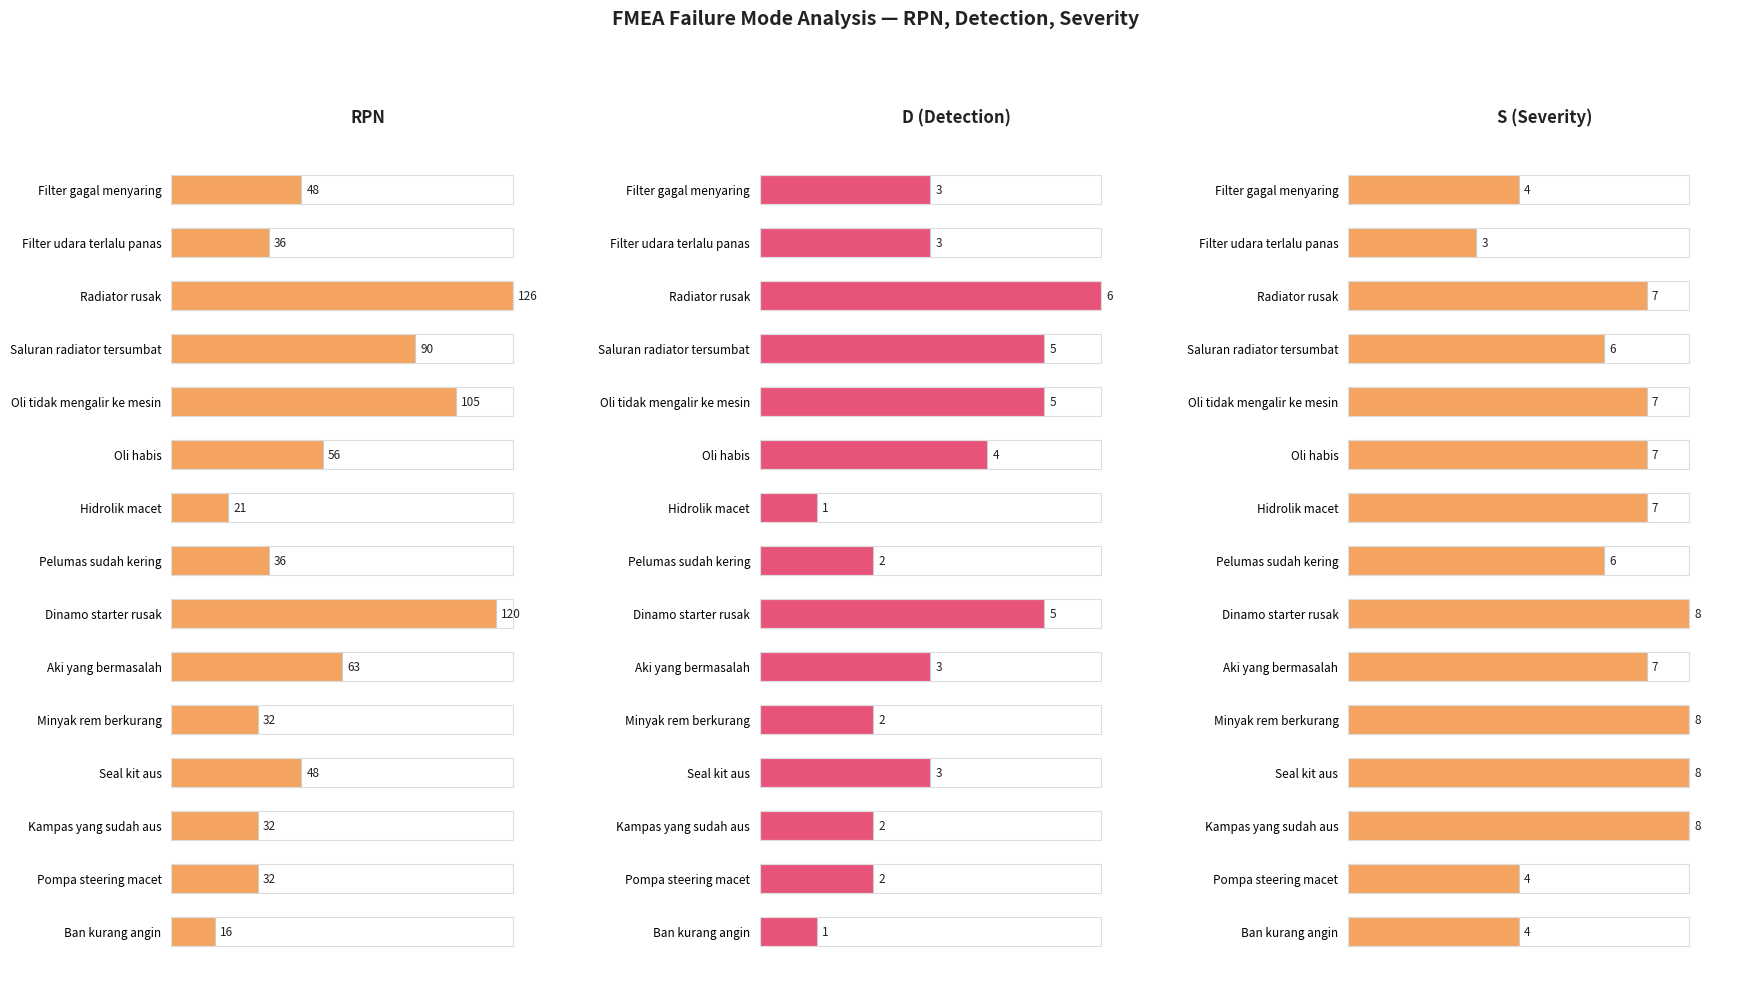

Count the number of data series in this chart.

3